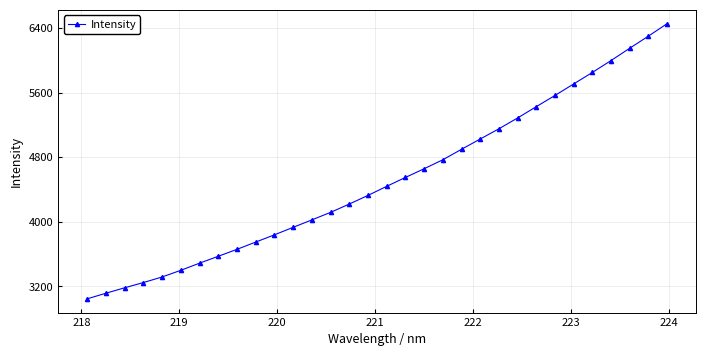

What is the difference between the second highest and second lowest values?

3186.0